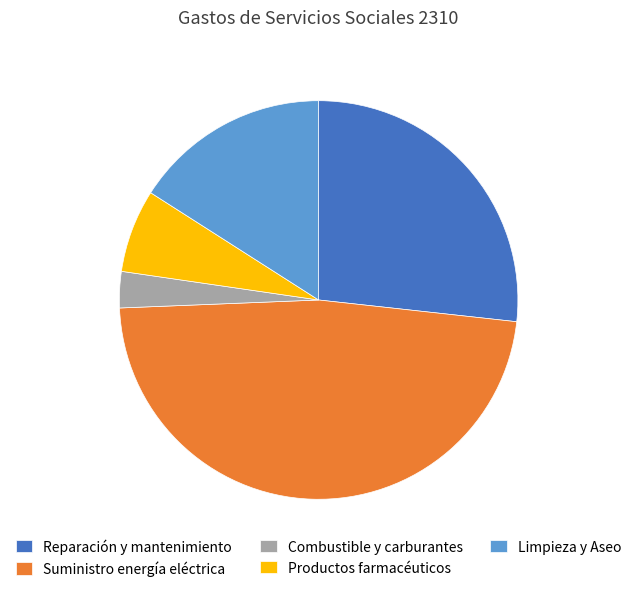

The Productos farmacéuticos slice represents 7% of the pie. True or false?

True